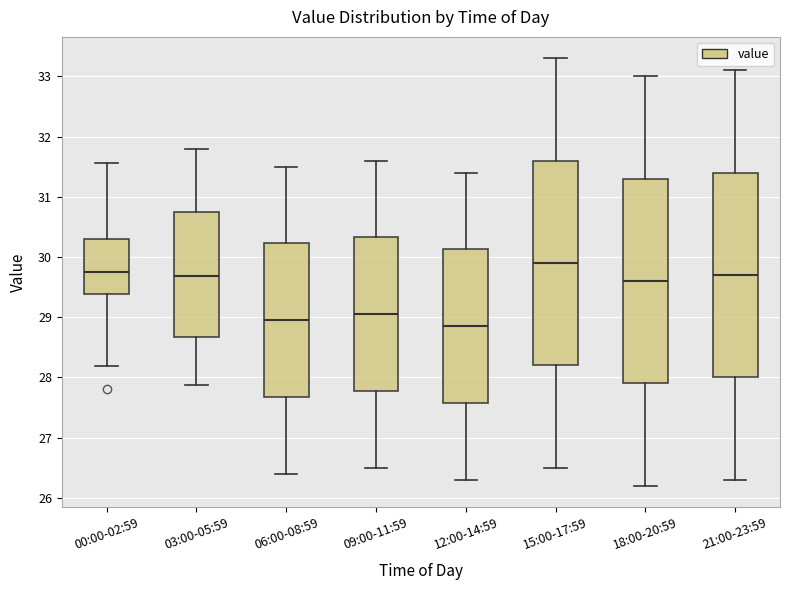

Where does the upper whisker of the box for 18:00-20:59 end on the y-axis? The values are not printed on the chart, so give them approximately, as read against the axis.

33.0